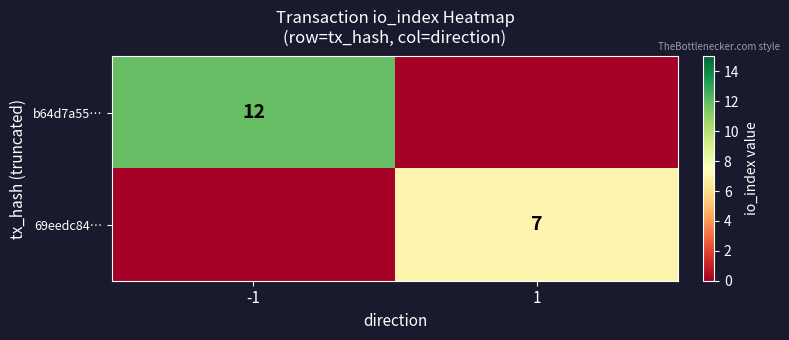

True or false: 69eedc84… has a value of 7 at 1.

True